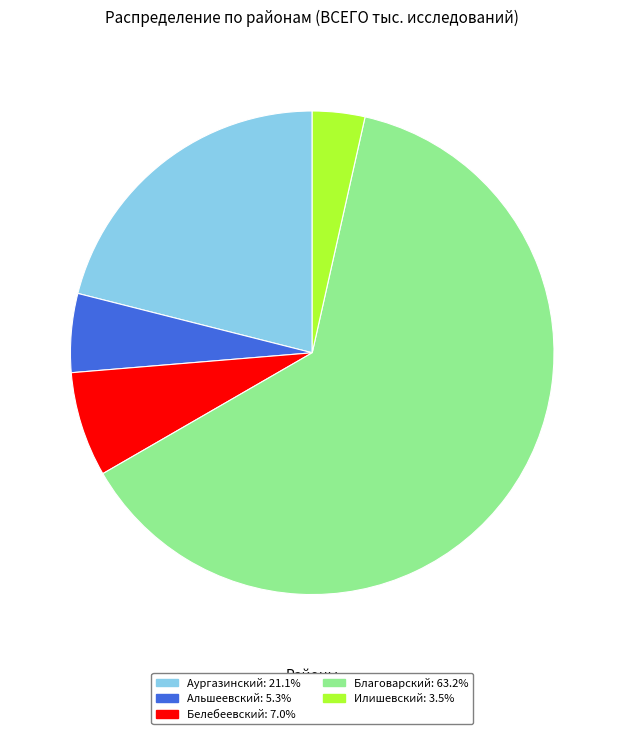

Combined, do Аургазинский: 21.1% and Белебеевский: 7.0% account for over 50%?

No